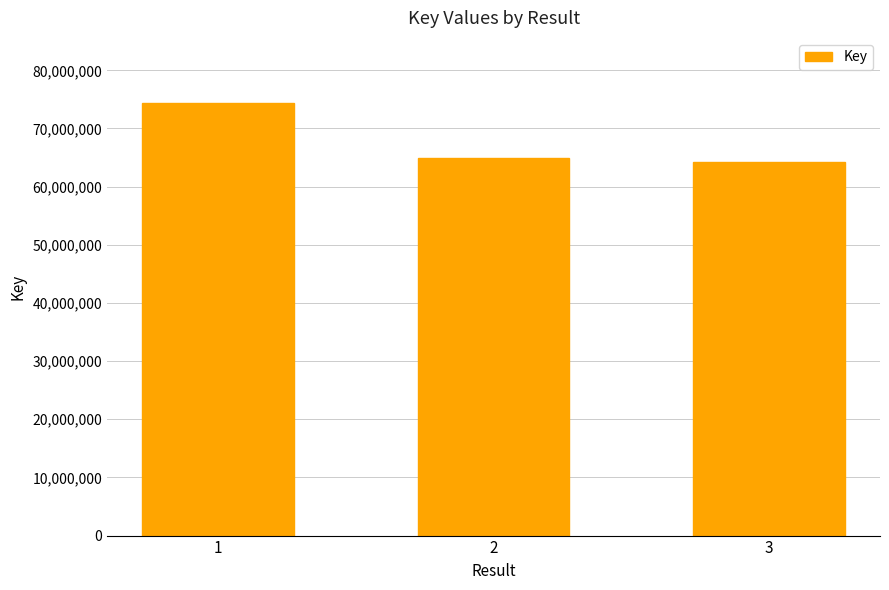

What is the sum of all values?

203644548